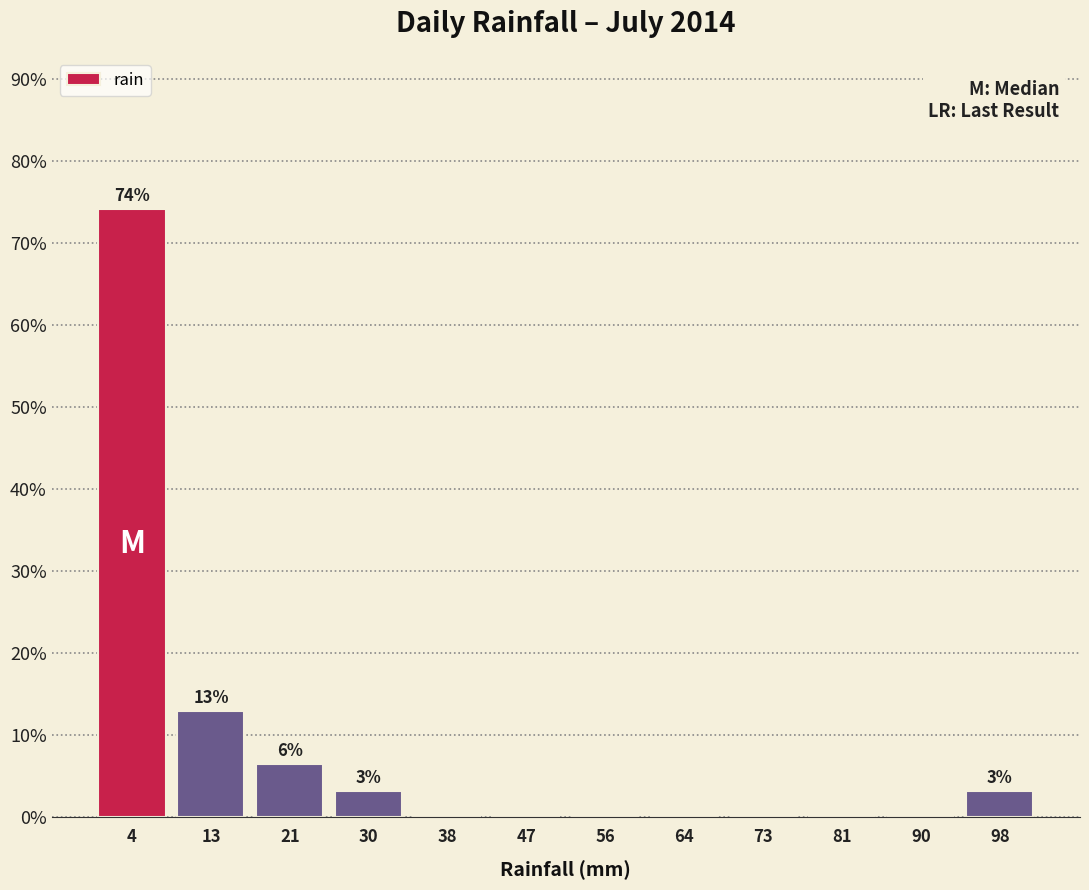

Over which range of the x-axis is the bar tallest?

0 to 9